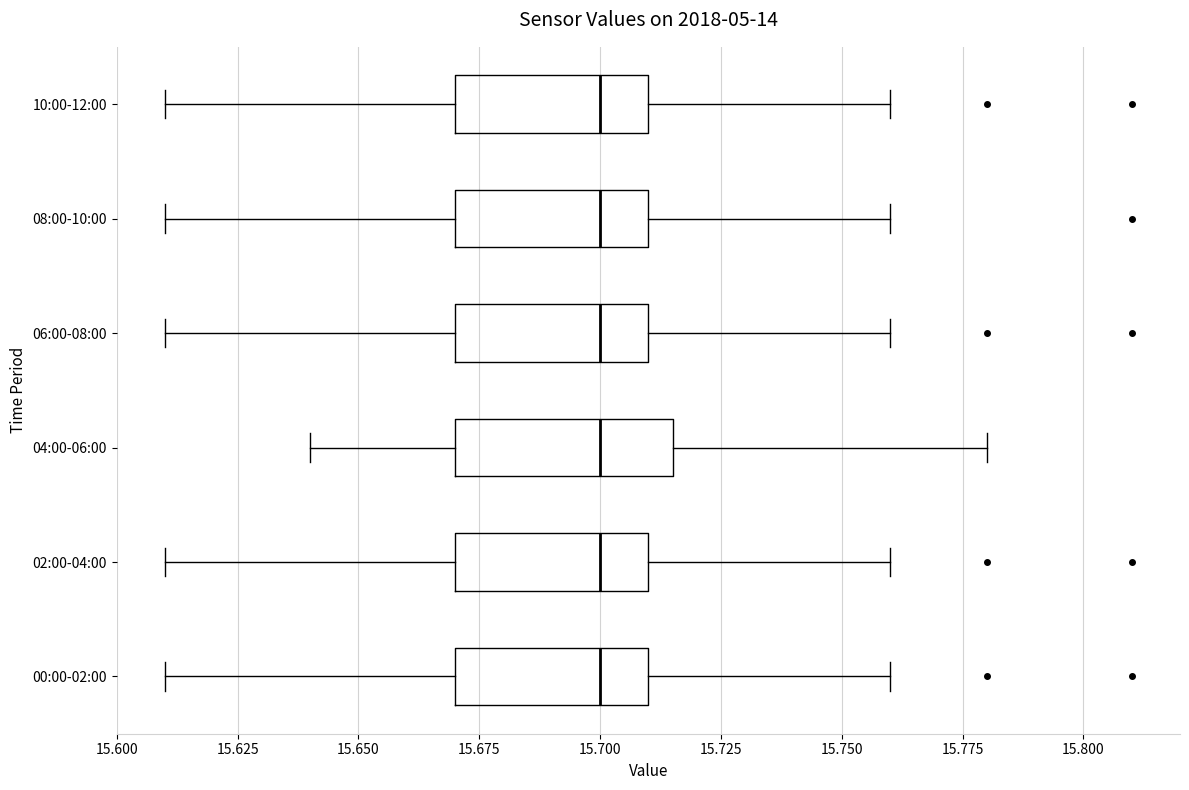

Where does the left whisker of the box for 00:00-02:00 end on the x-axis? The values are not printed on the chart, so give them approximately, as read against the axis.

15.610